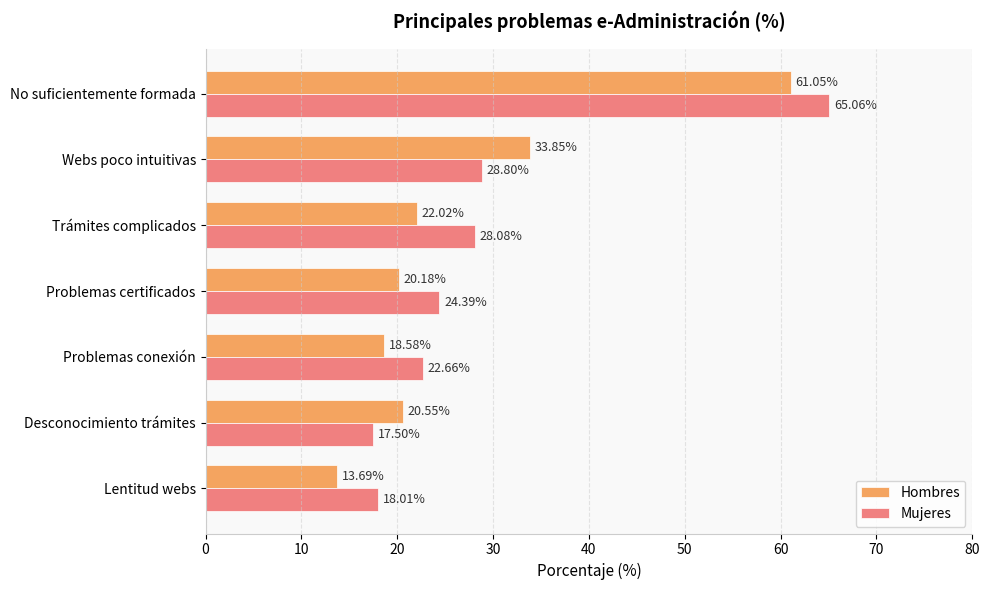

Which series has the largest total across all categories?

Mujeres